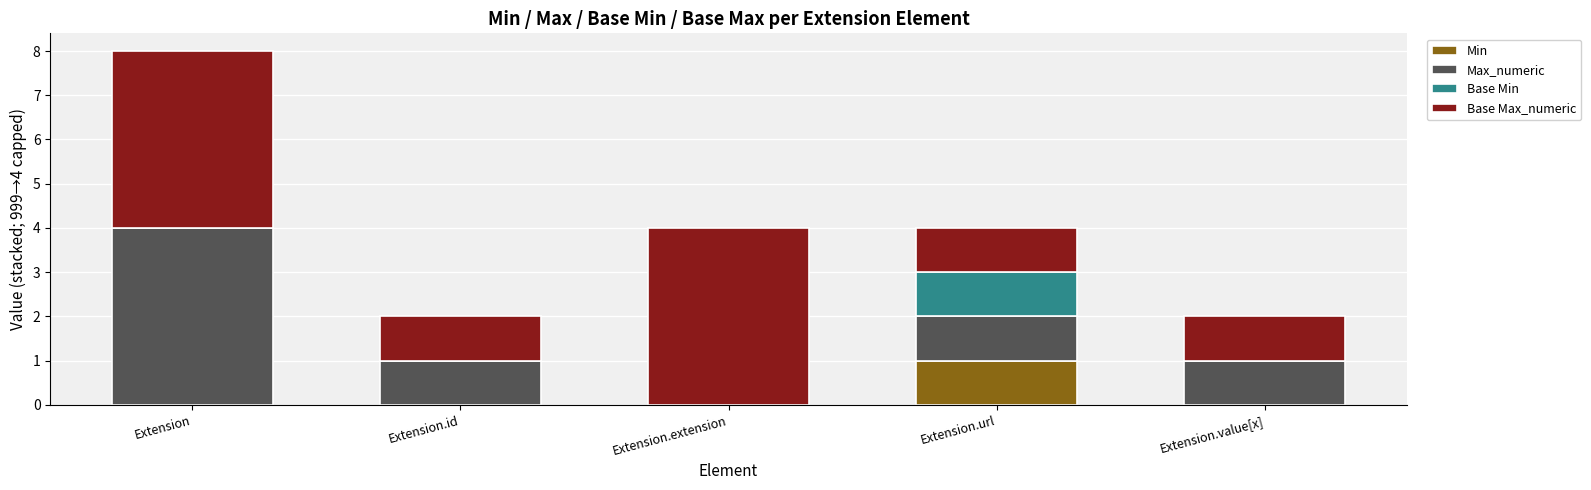

At which category is the sum across all series the highest?

Extension